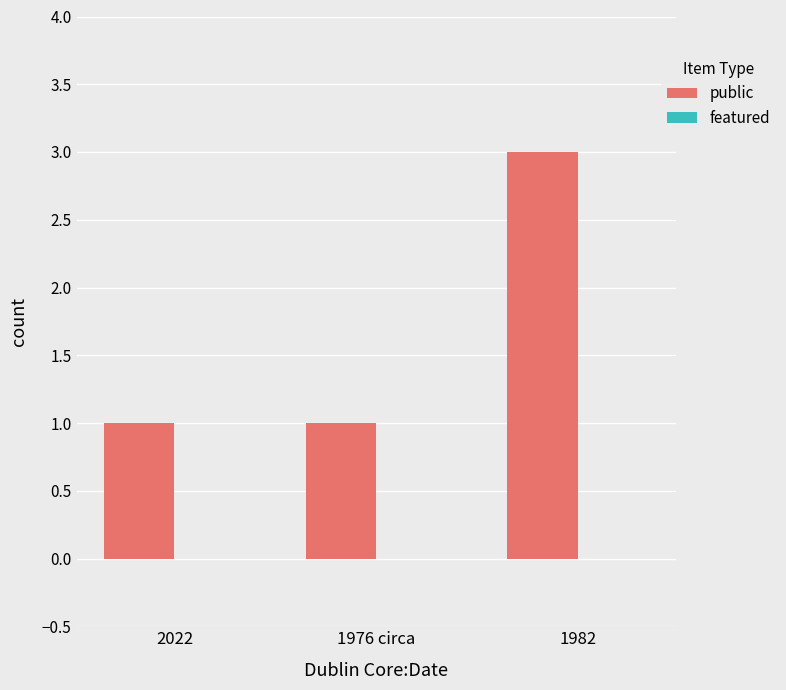

The value at 1976 circa is 2. True or false?

False